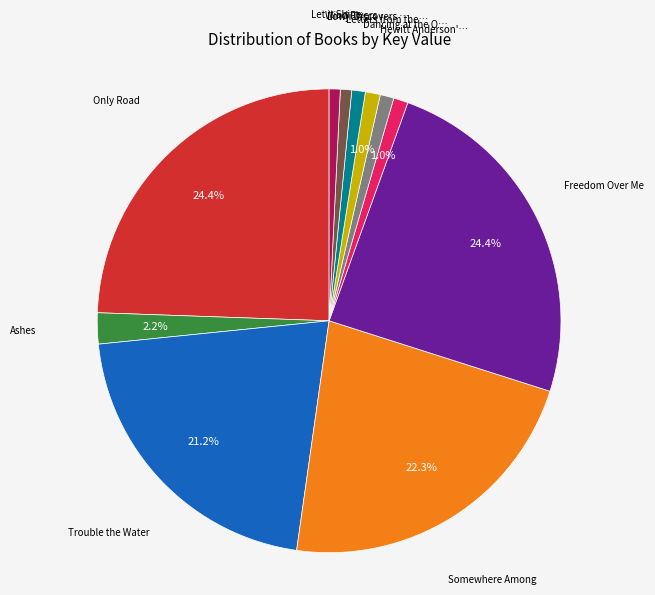

How many slices are in this pie chart?

11